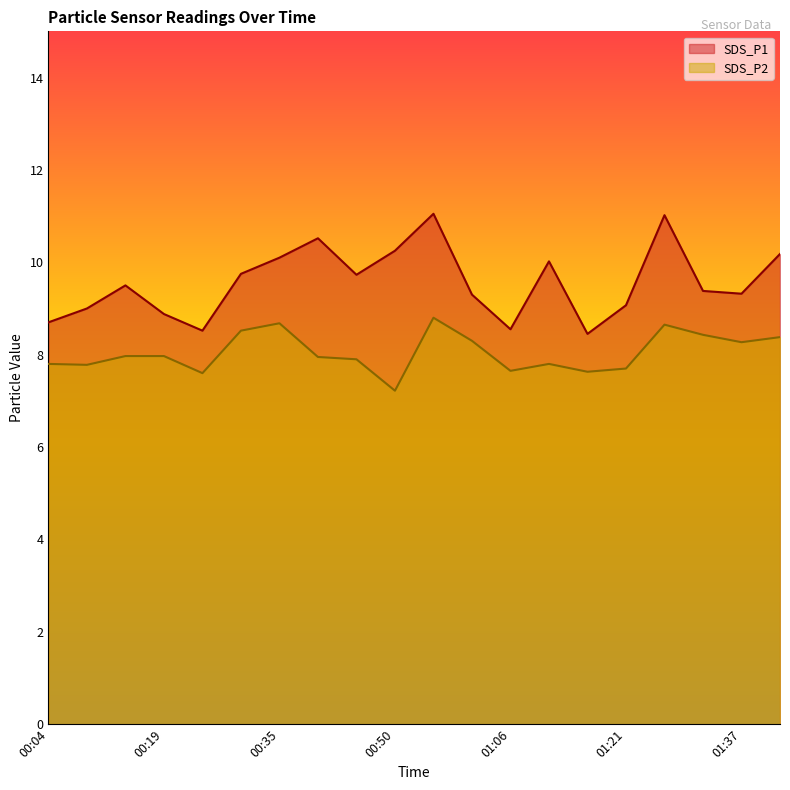

How many categories are shown in the chart?

20